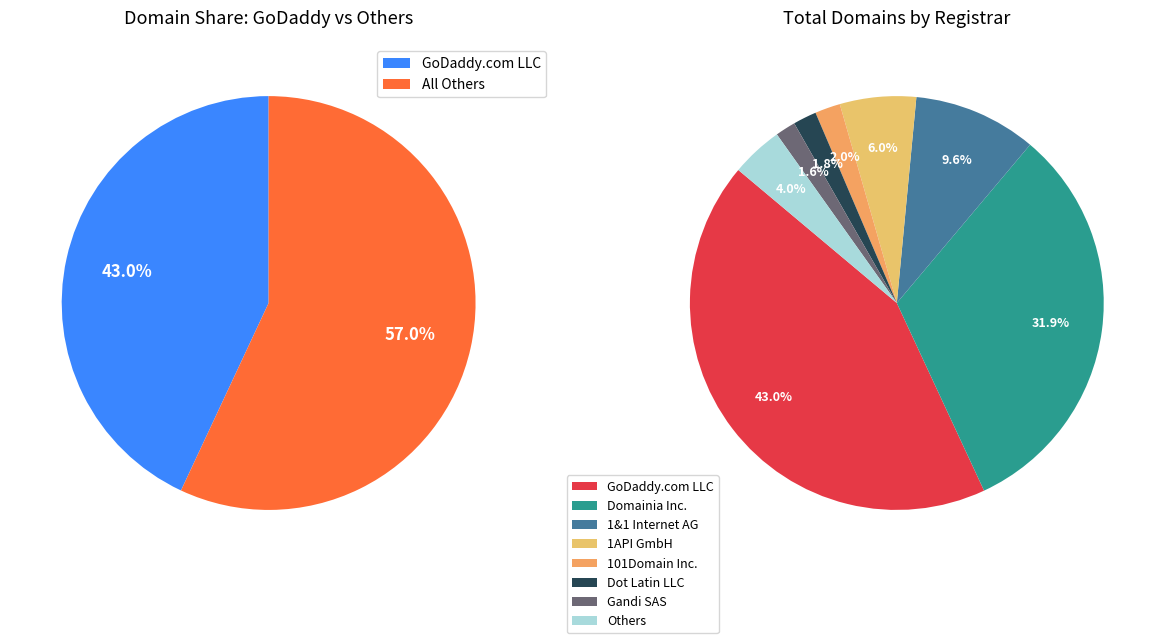

True or false: Dynadot LLC accounts for 1% of the total.

False